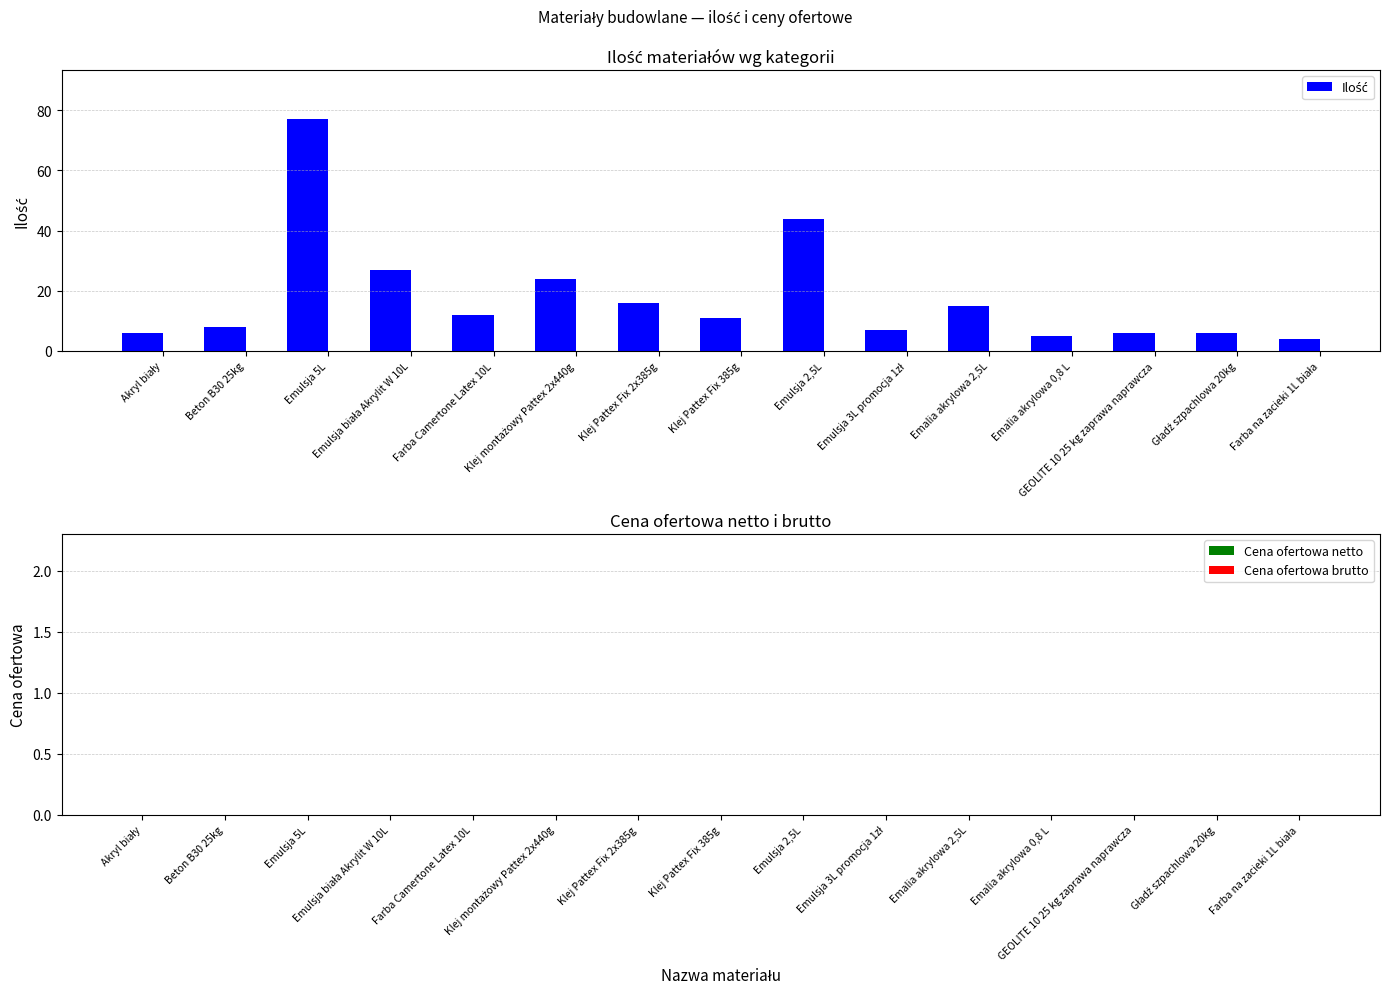

What position from the left is Emalia akrylowa 2,5L?

11